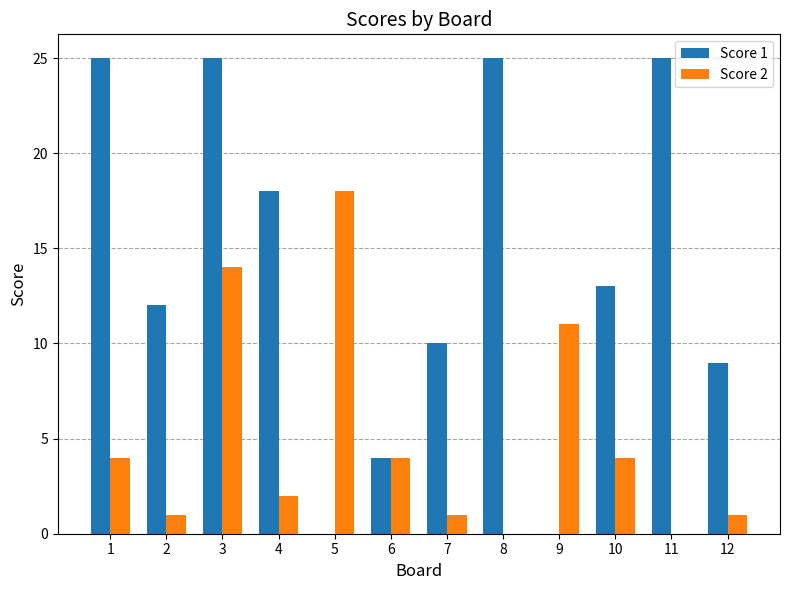

True or false: Score 2 has a value of 0 at 11.

True